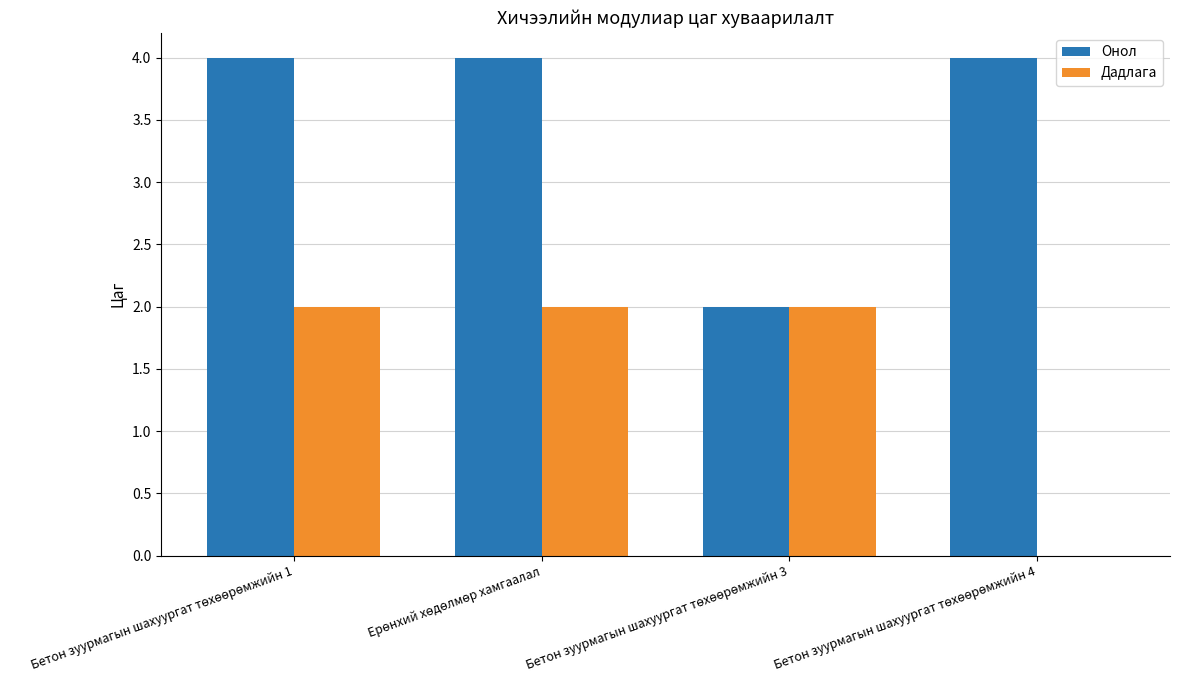

What is the highest value of the Онол series?

4